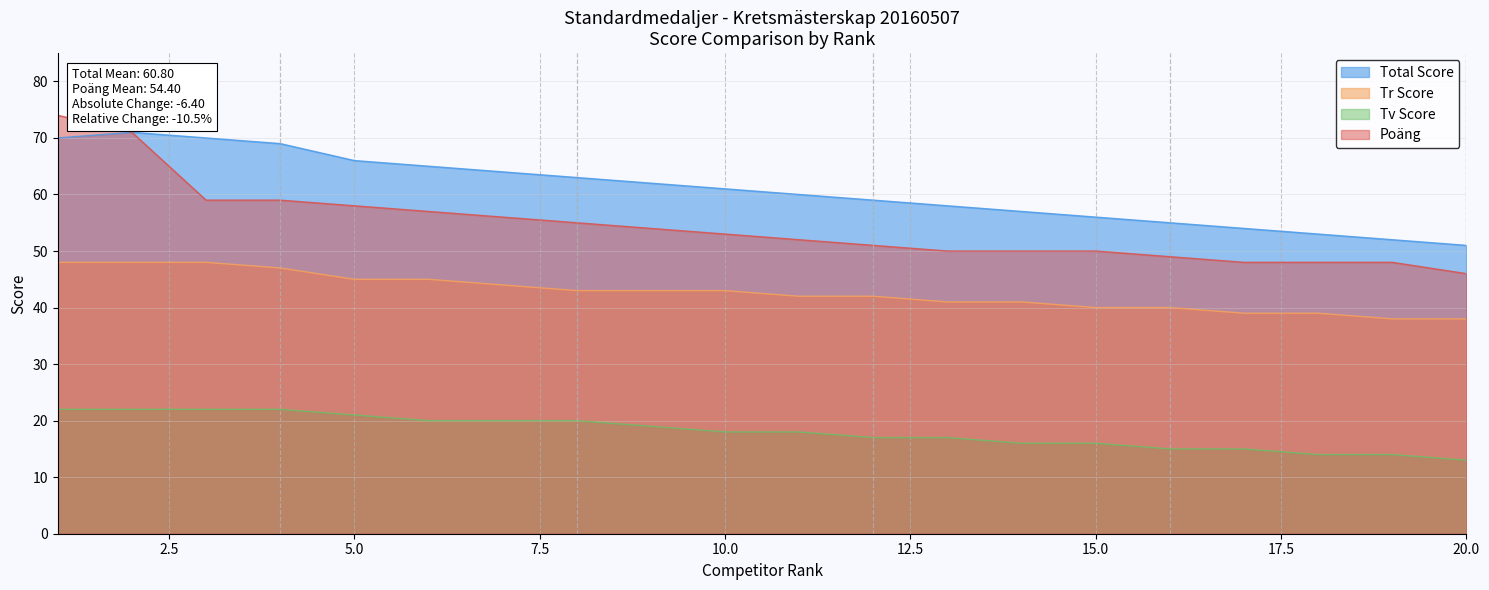

What is the sum of all Tv Score values?

361